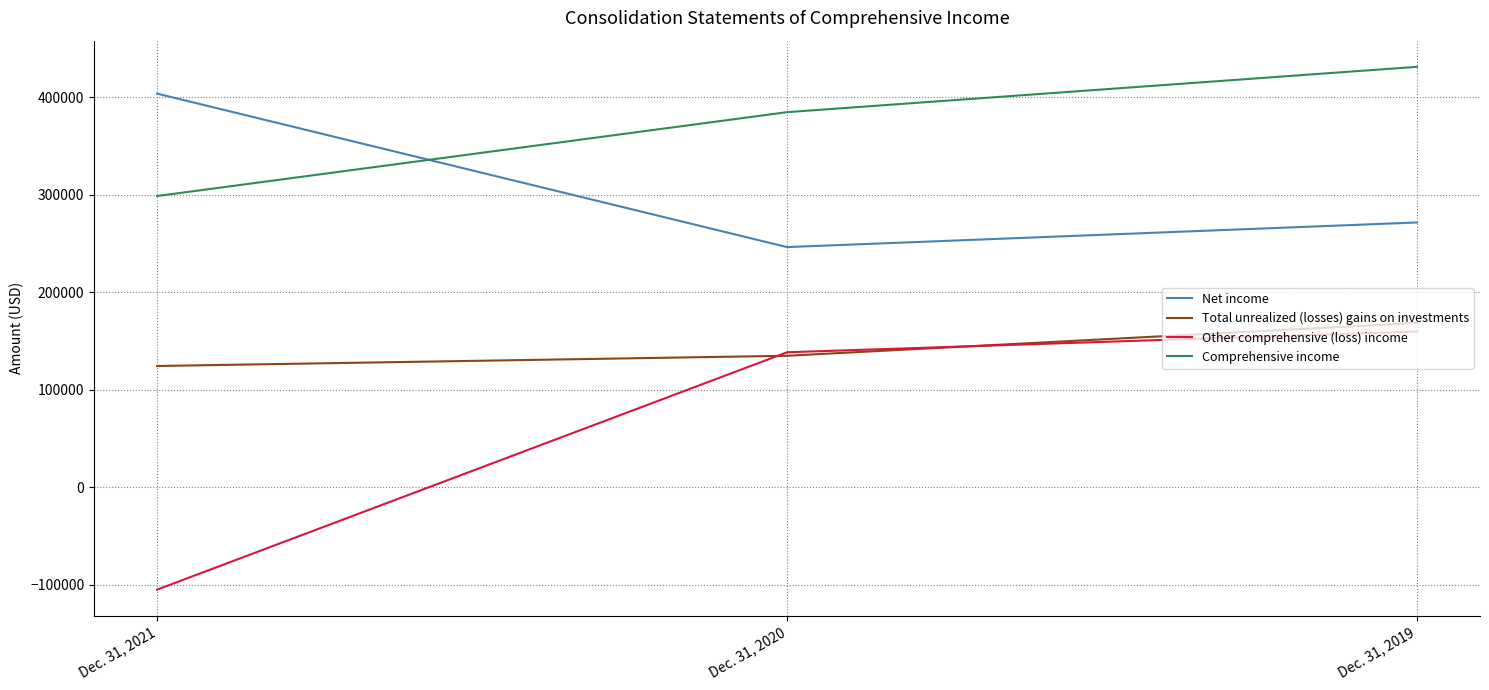

Rank the series by their average value, from lowest to highest.

Other comprehensive (loss) income, Total unrealized (losses) gains on investments, Net income, Comprehensive income